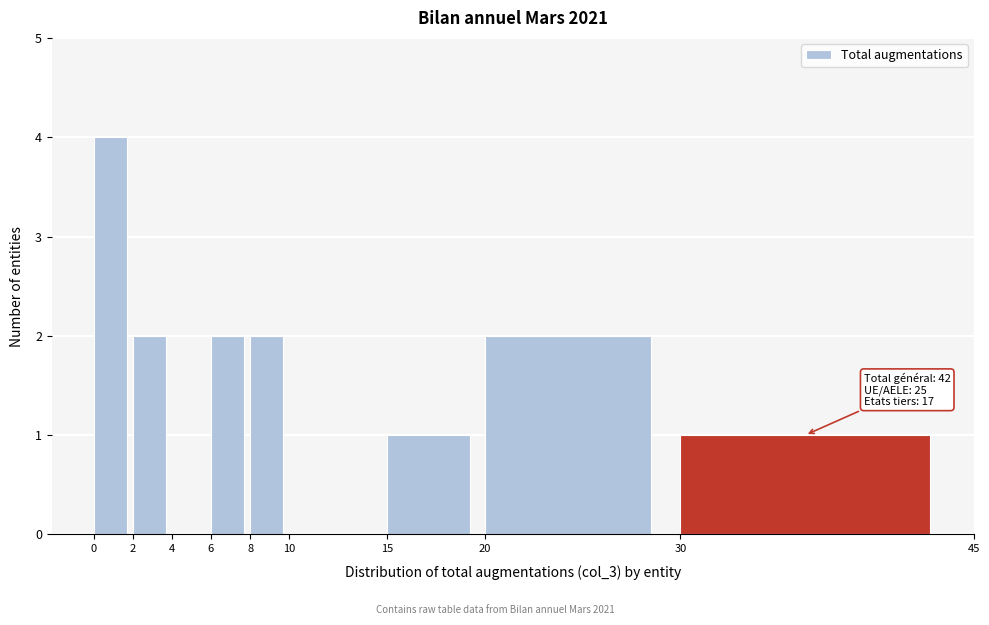

Which range on the x-axis has the tallest bar?

0 to 2